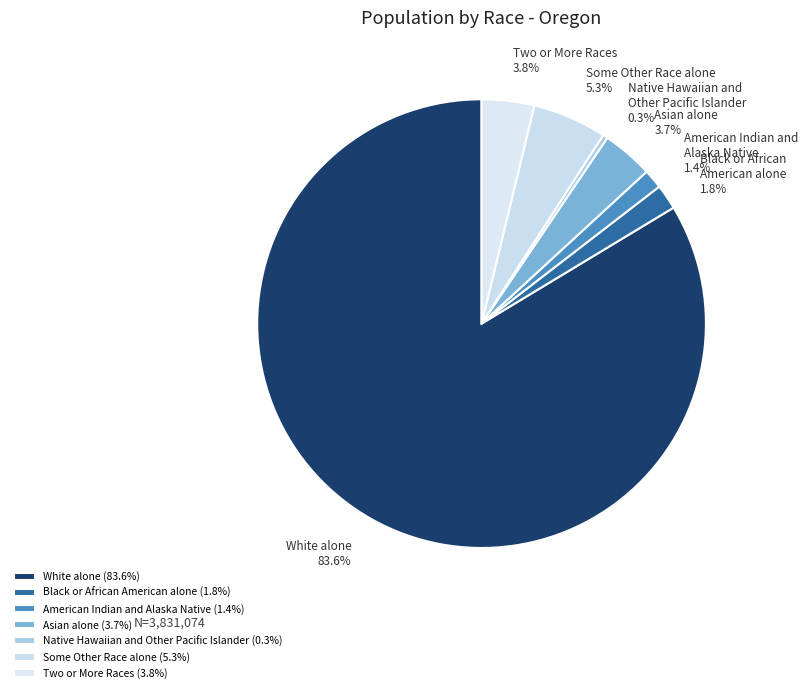

Does any single category account for the majority?

Yes